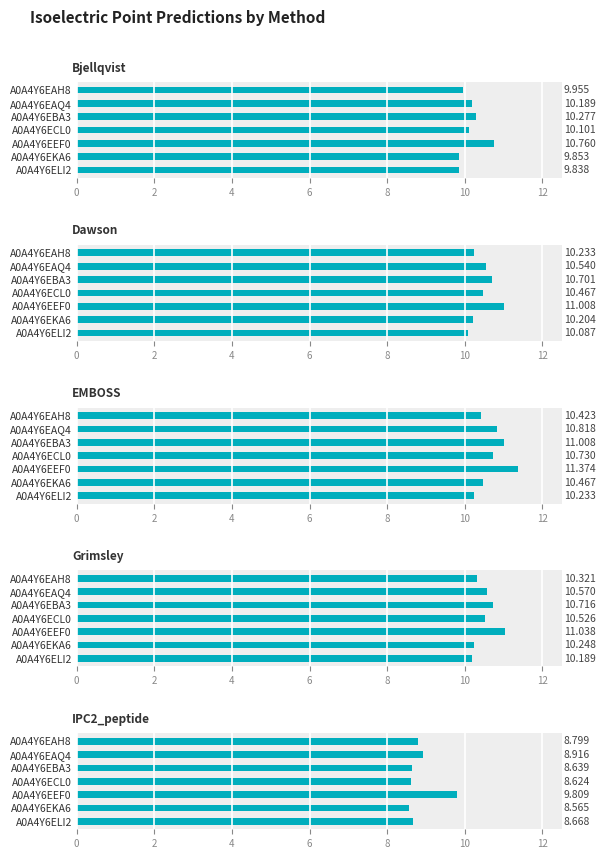

Which series has the widest spread of values?

IPC2_peptide